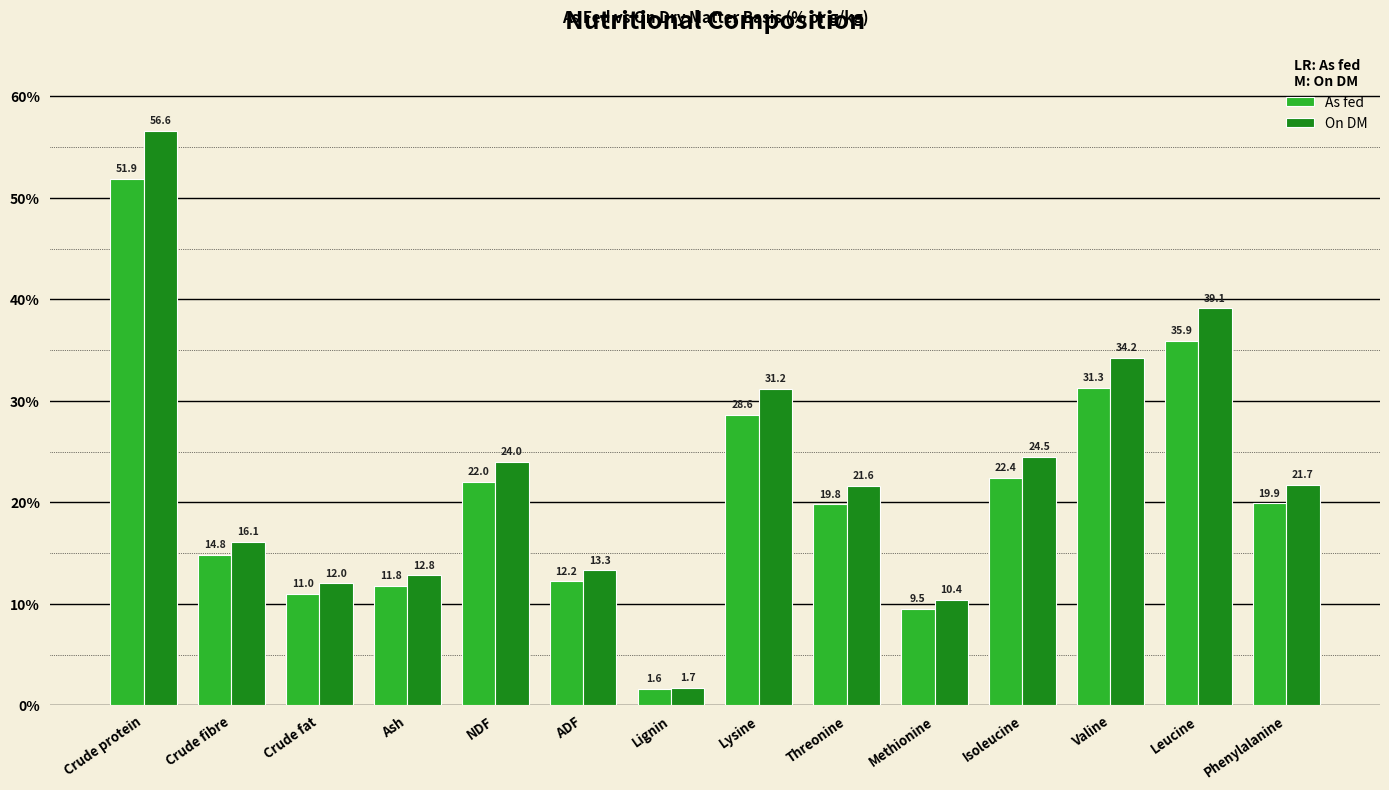

Which series changed the most between Lysine and Methionine?

On DM